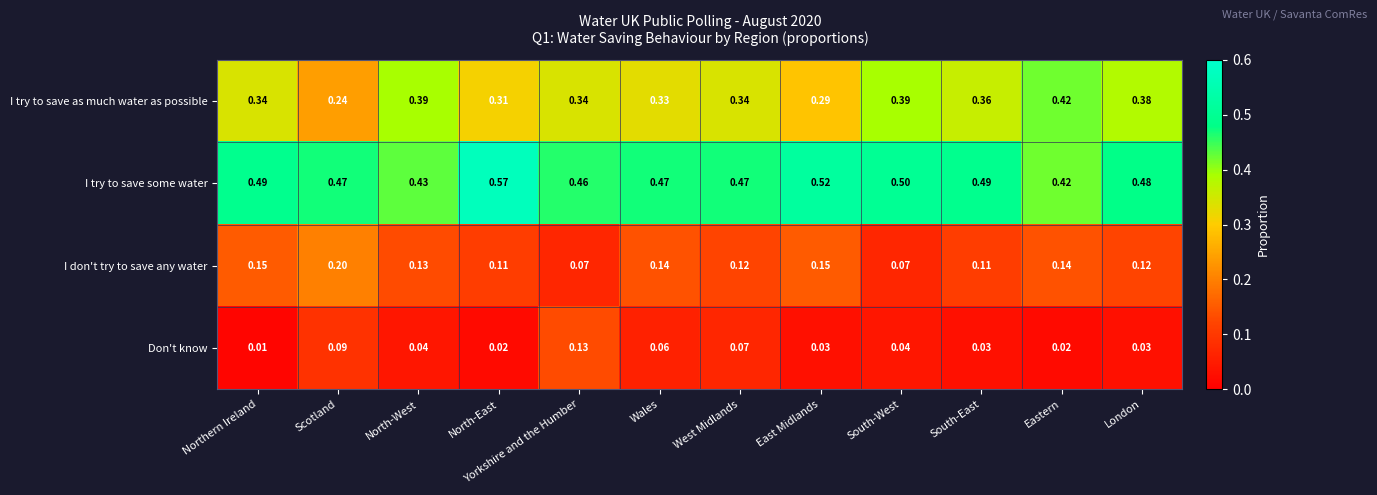

Which label corresponds to the smallest value in the chart?

Northern Ireland